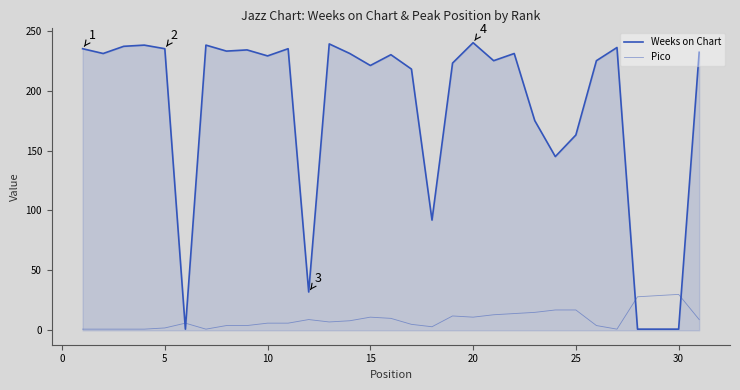

What is the average value of the Weeks on Chart series?

184